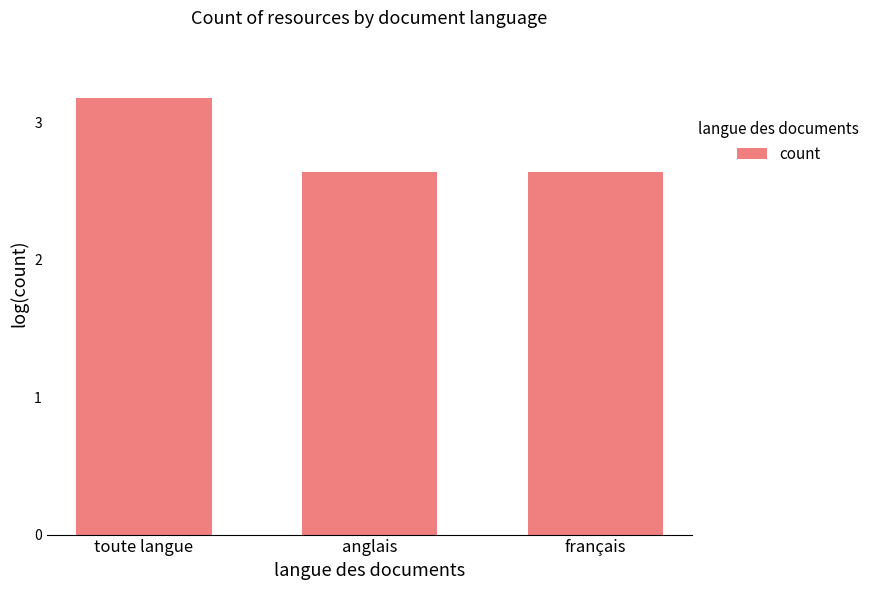

What value does the data have at toute langue?

3.2